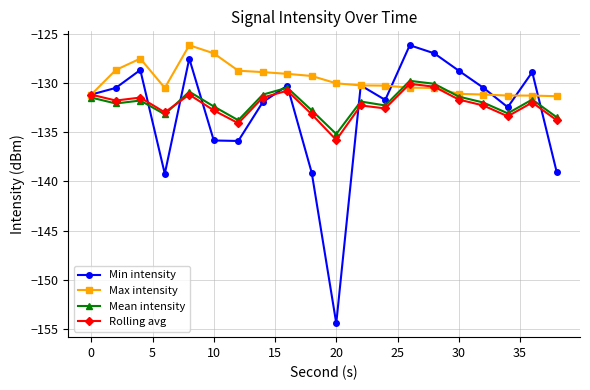

What is the greatest value displayed?

-126.2